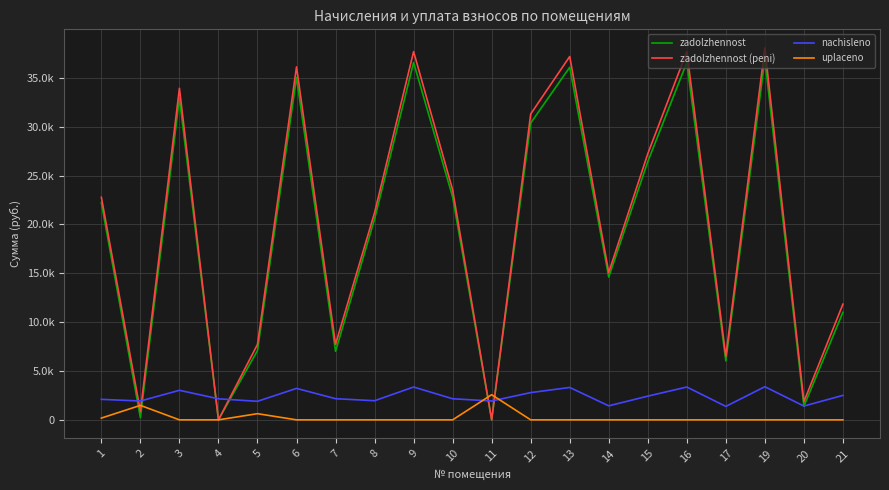

Does the chart have visible grid lines?

Yes